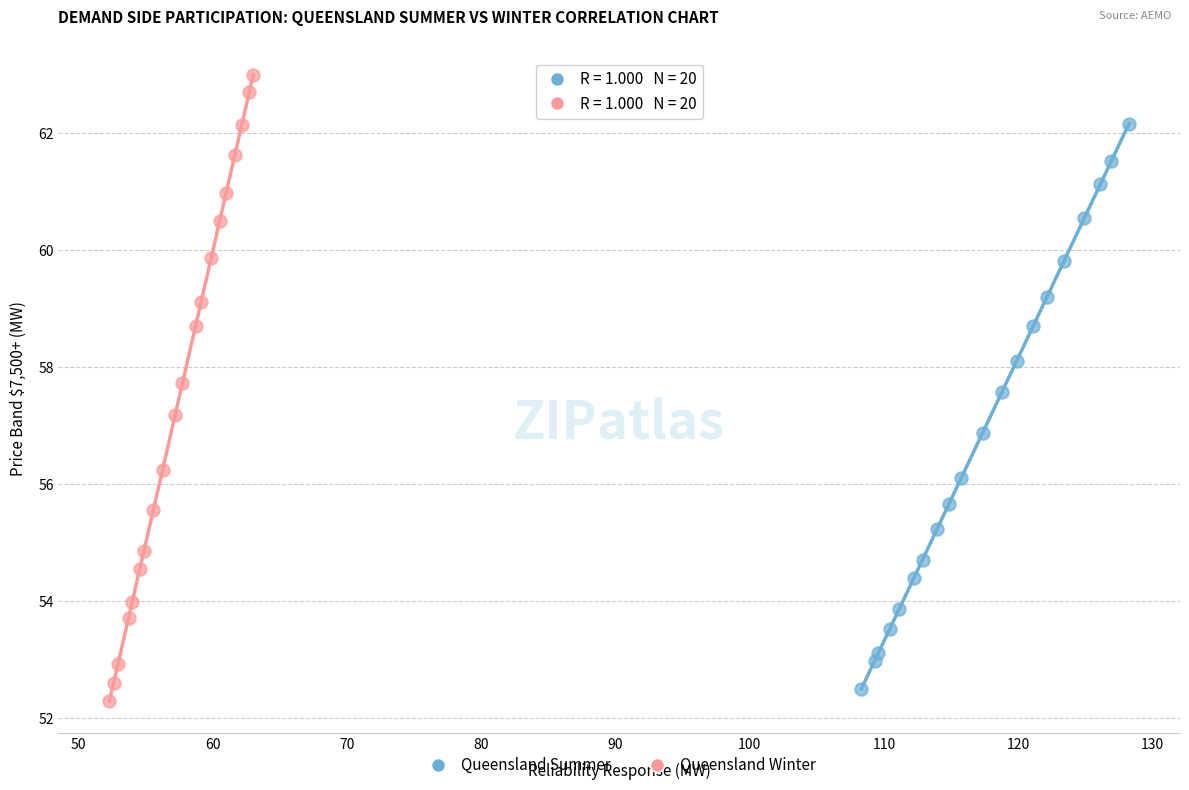

Which series has the widest spread of Y values?

Queensland Winter